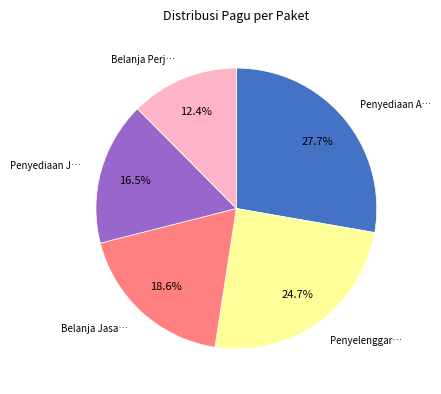

Does any single category account for the majority?

No